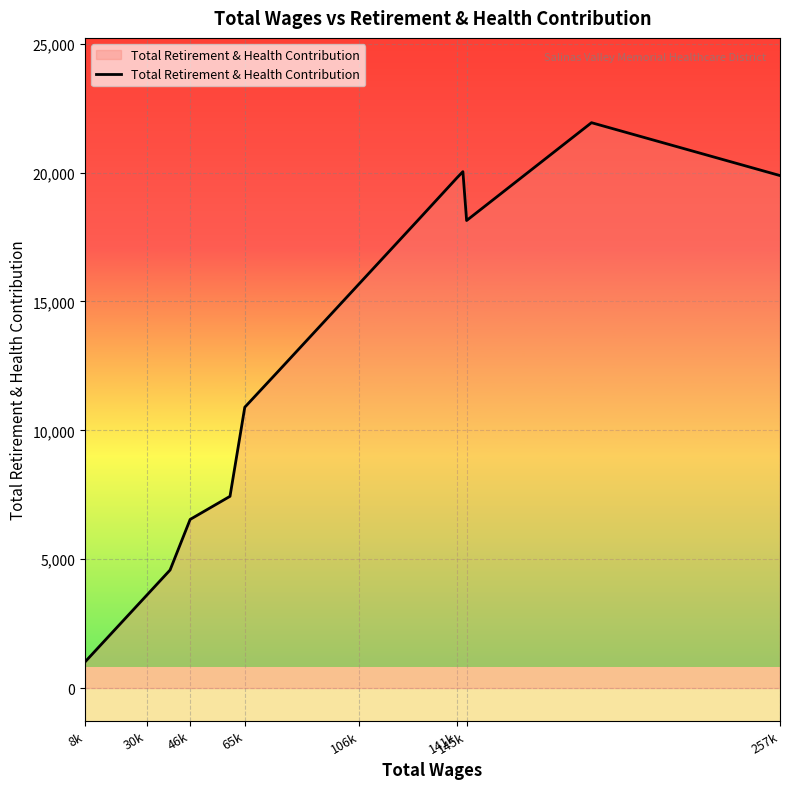

What is the maximum value shown in the chart?

21936